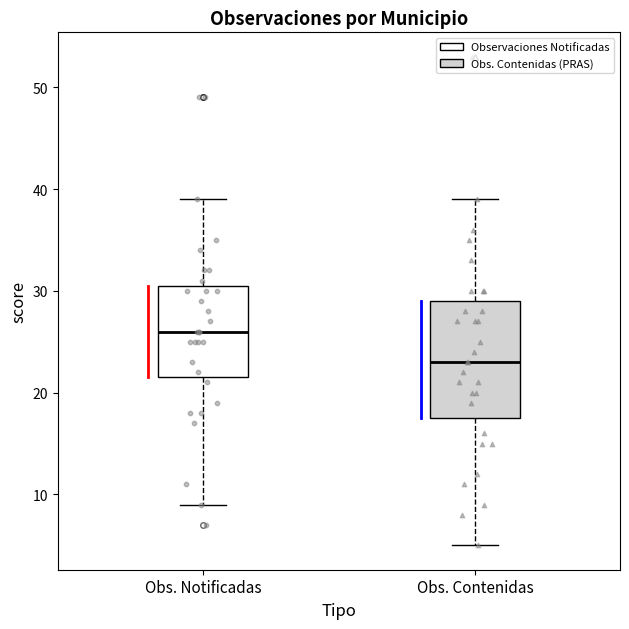

Which box has the lowest median line?

Obs. Contenidas